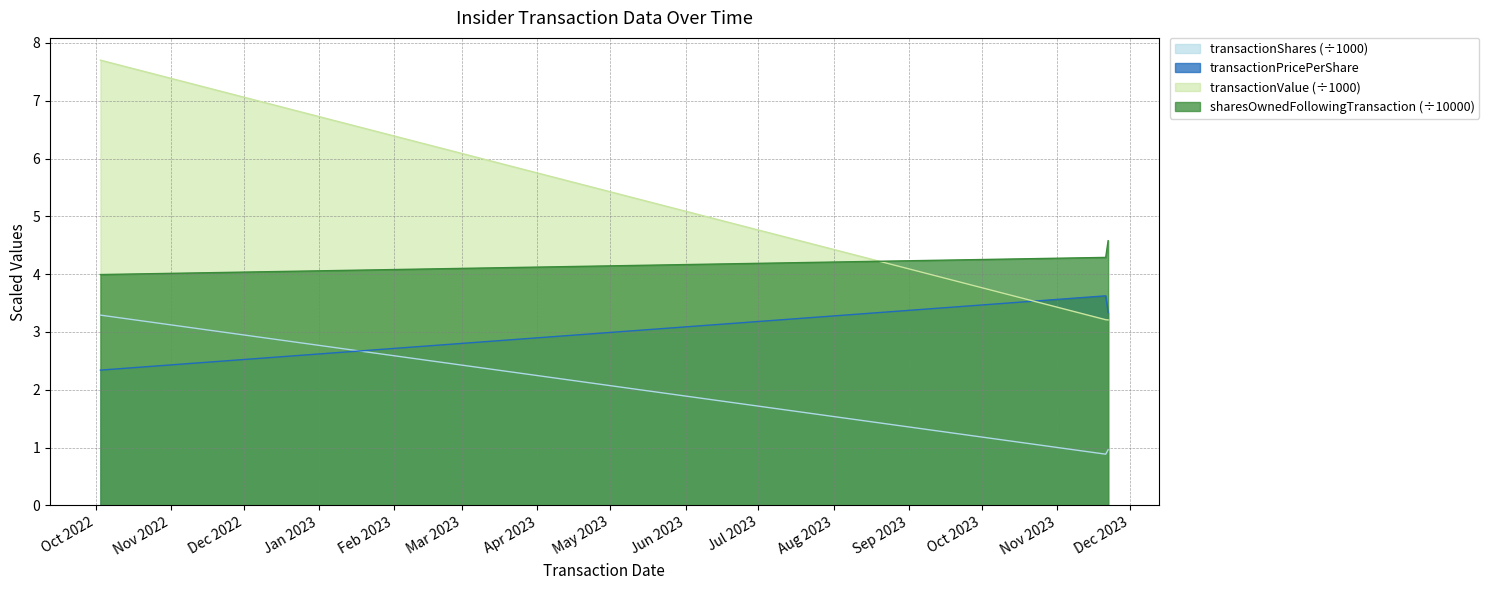

Which series has the widest spread of values?

transactionValue (÷1000)